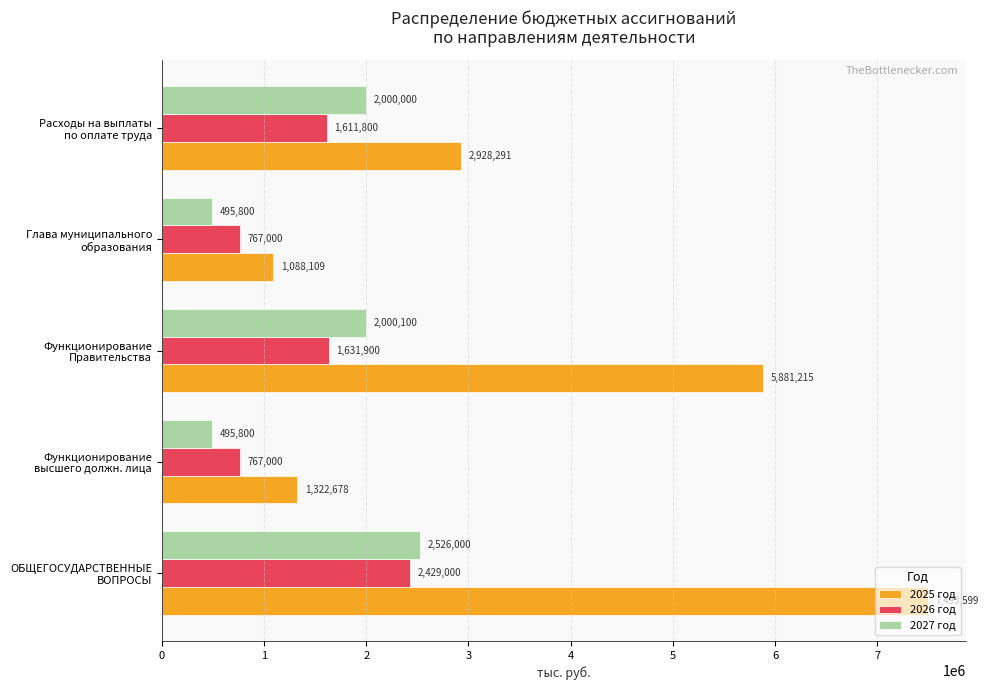

How many distinct data groups are displayed?

3